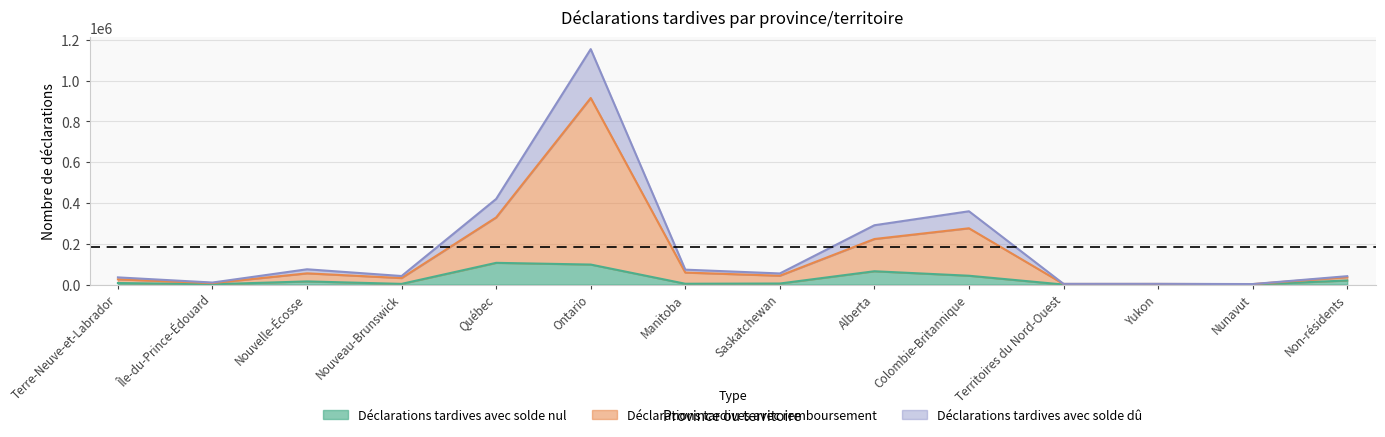

How many categories are shown in the chart?

14